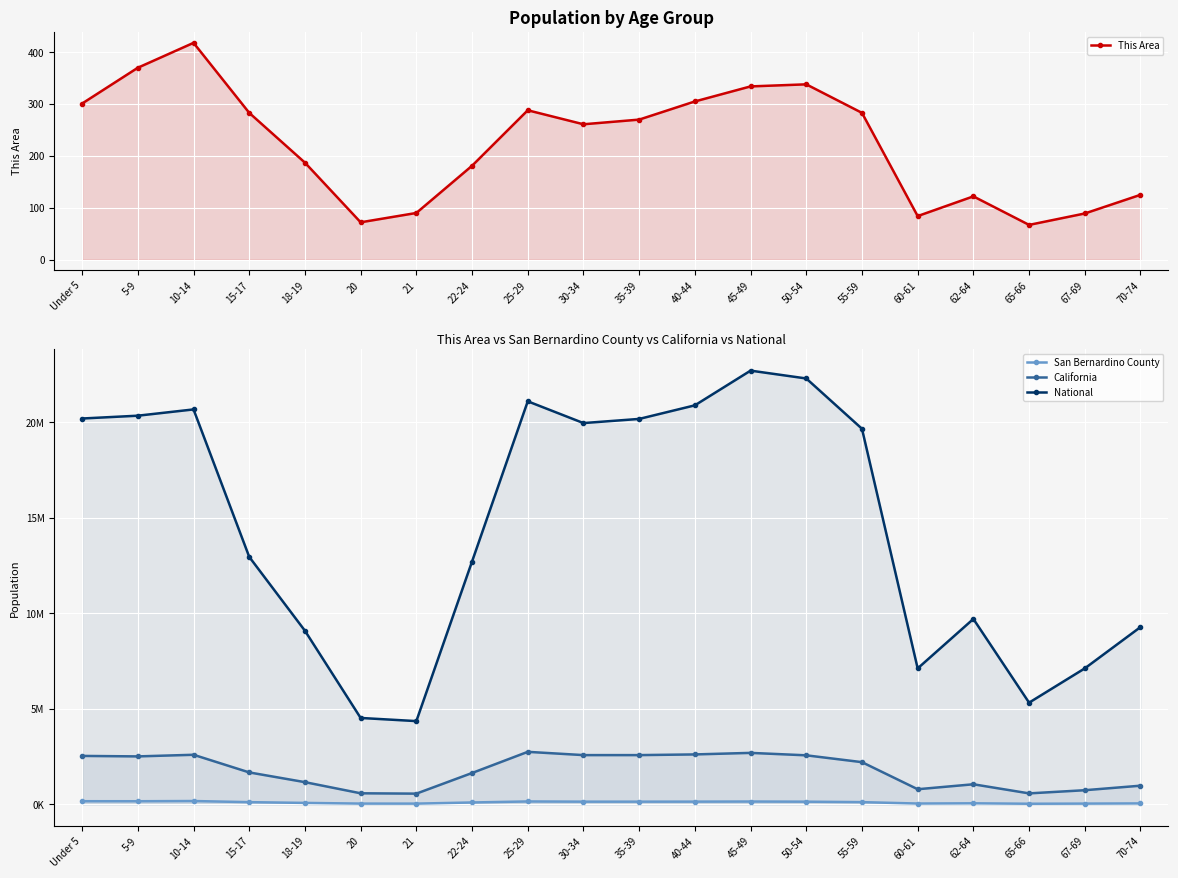

At which label does National first exceed 19664805?

Under 5